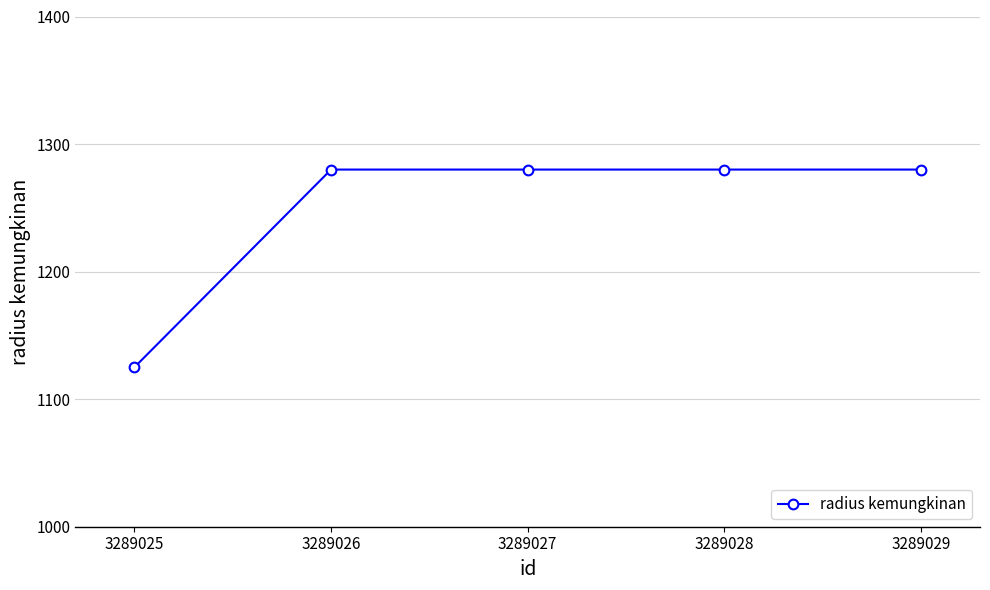

Which label corresponds to the smallest value in the chart?

3289025